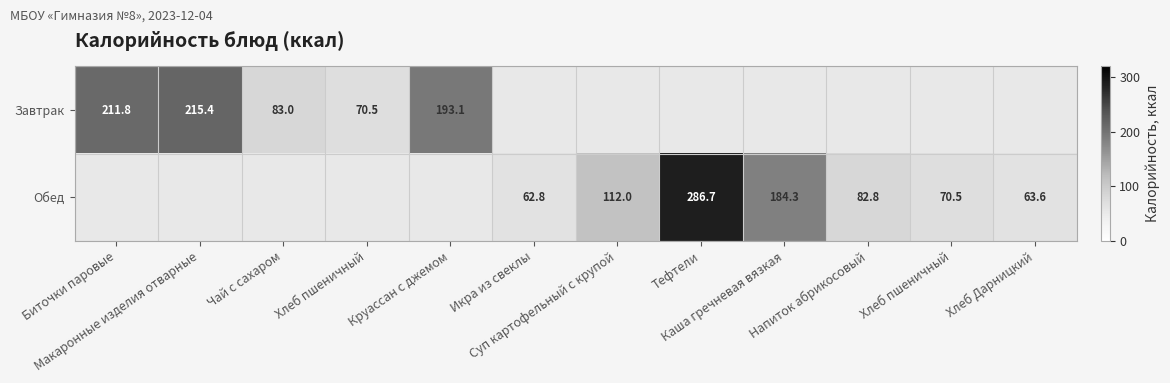

Is it true that Обед equals 53.2 at Суп картофельный с крупой?

False